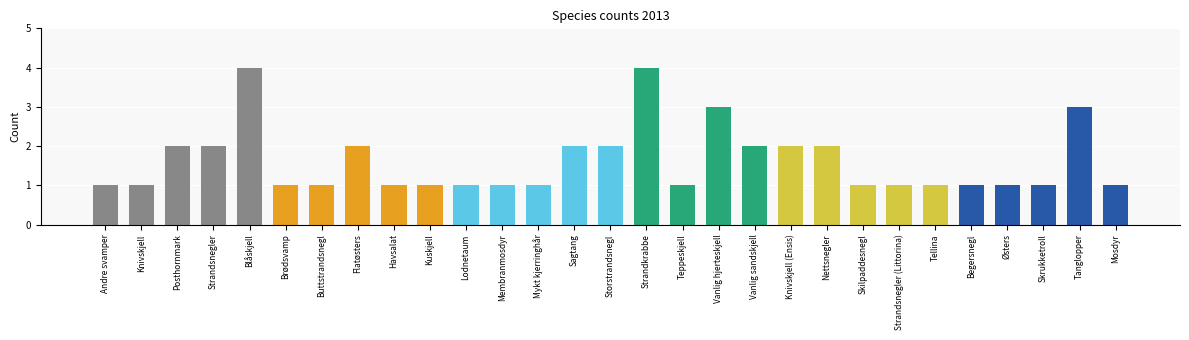

What is the difference between the maximum and second lowest values?

3